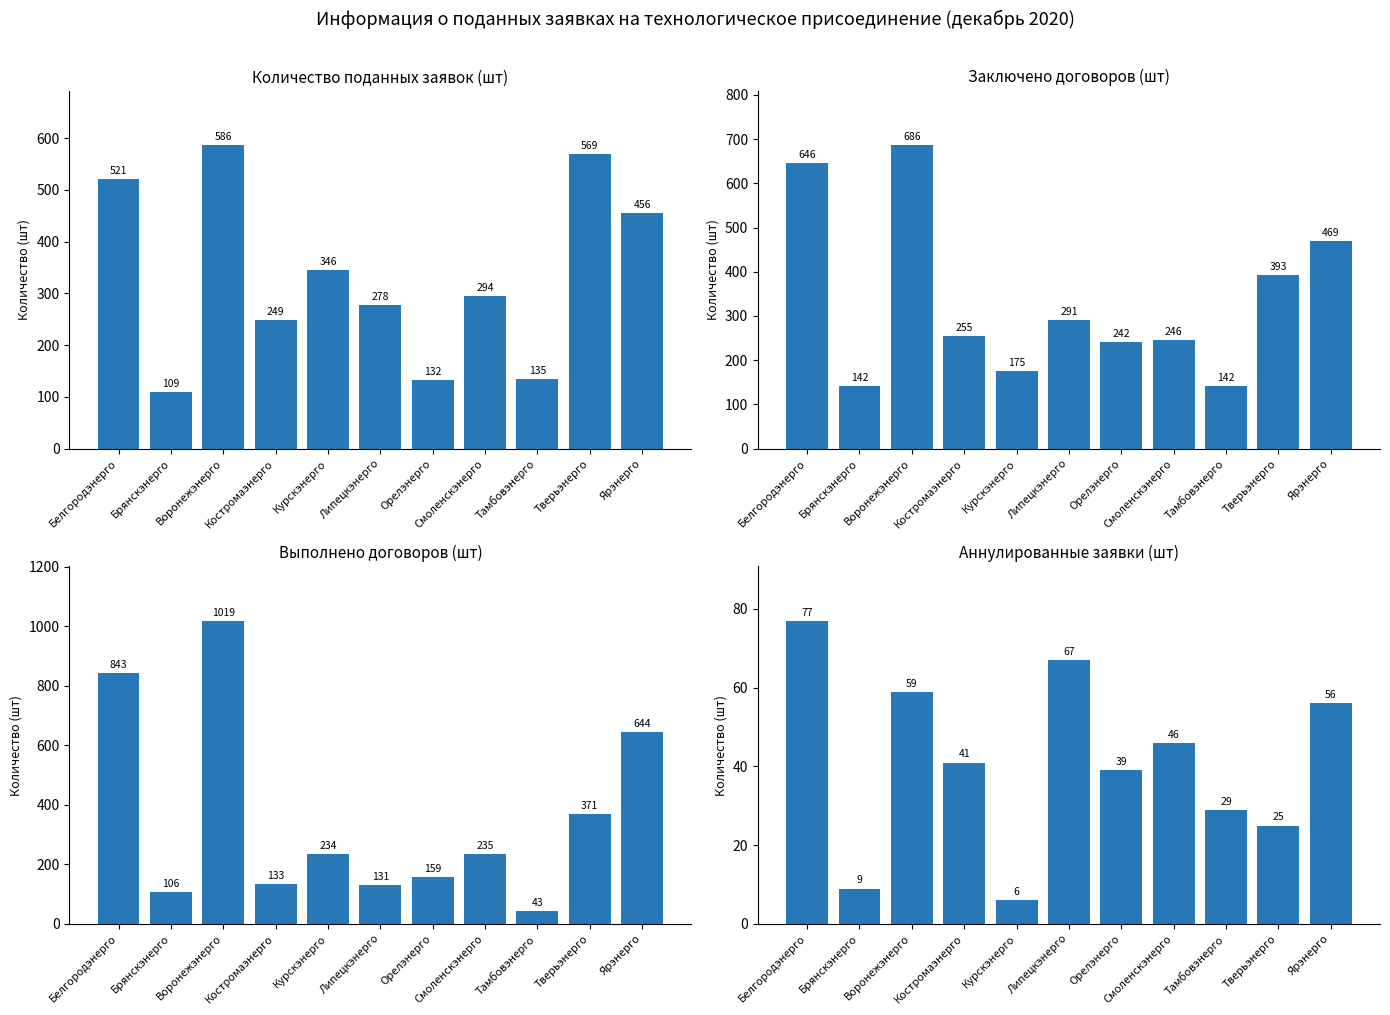

At how many categories does at least one series exceed 482?

4